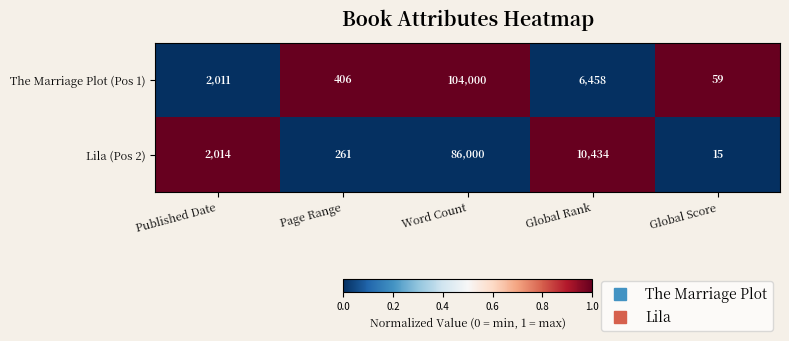

How many distinct data groups are displayed?

2